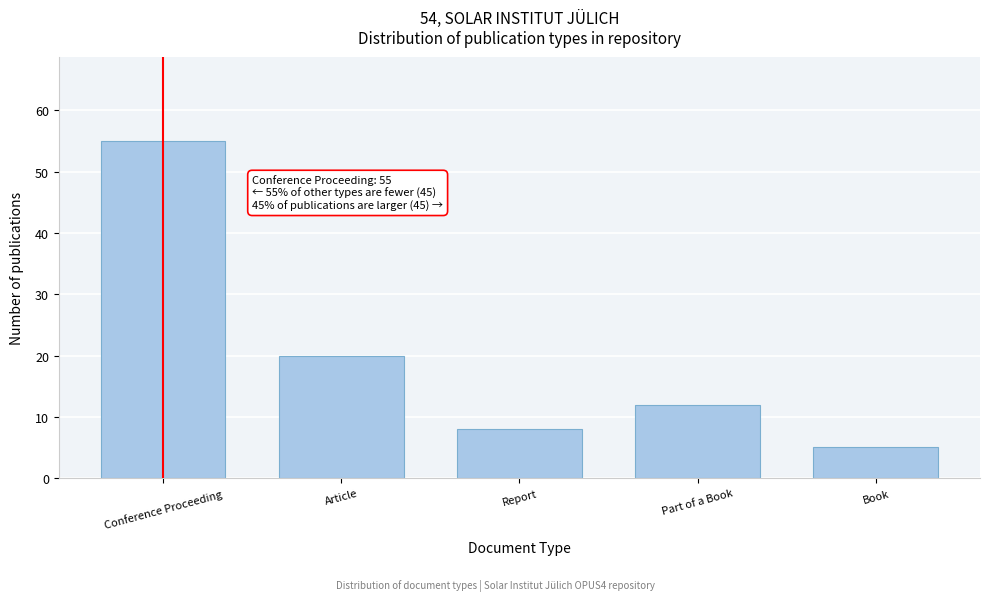

Reading left to right, transcribe all the data shown in this chart.

55	20	8	12	5